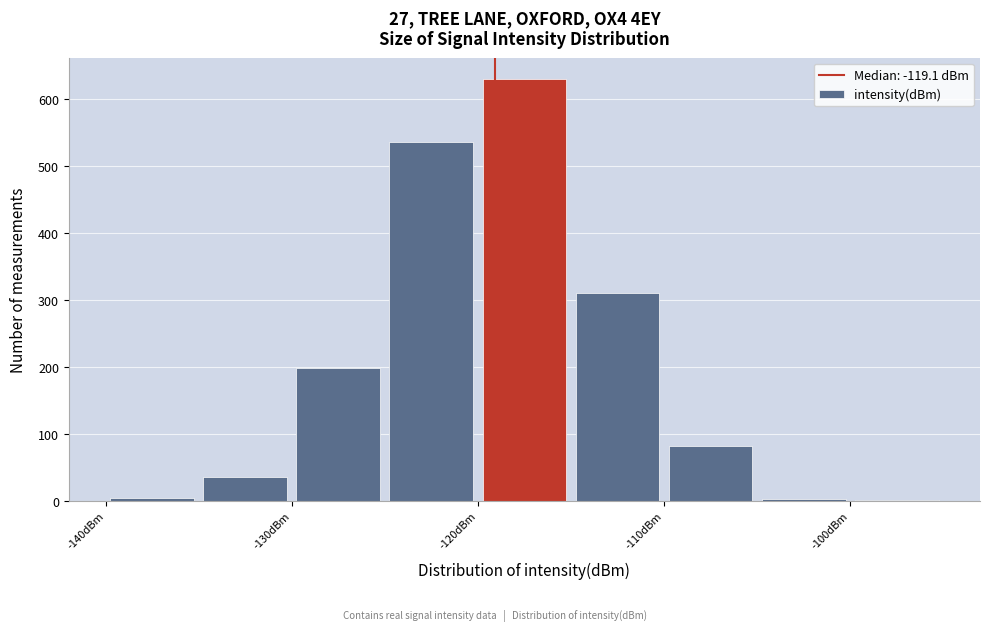

Which range on the x-axis has the tallest bar?

-120 to -115